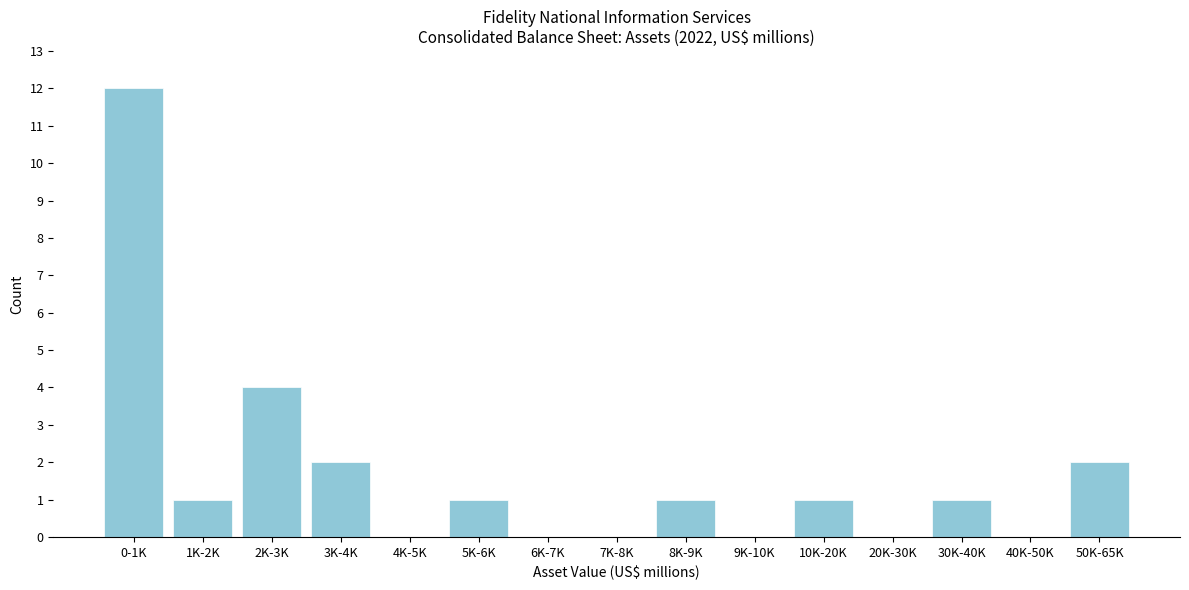

Reading left to right, extract all data points from this chart.

0-1K=12	1K-2K=1	2K-3K=4	3K-4K=2	4K-5K=0	5K-6K=1	6K-7K=0	7K-8K=0	8K-9K=1	9K-10K=0	10K-20K=1	20K-30K=0	30K-40K=1	40K-50K=0	50K-65K=2